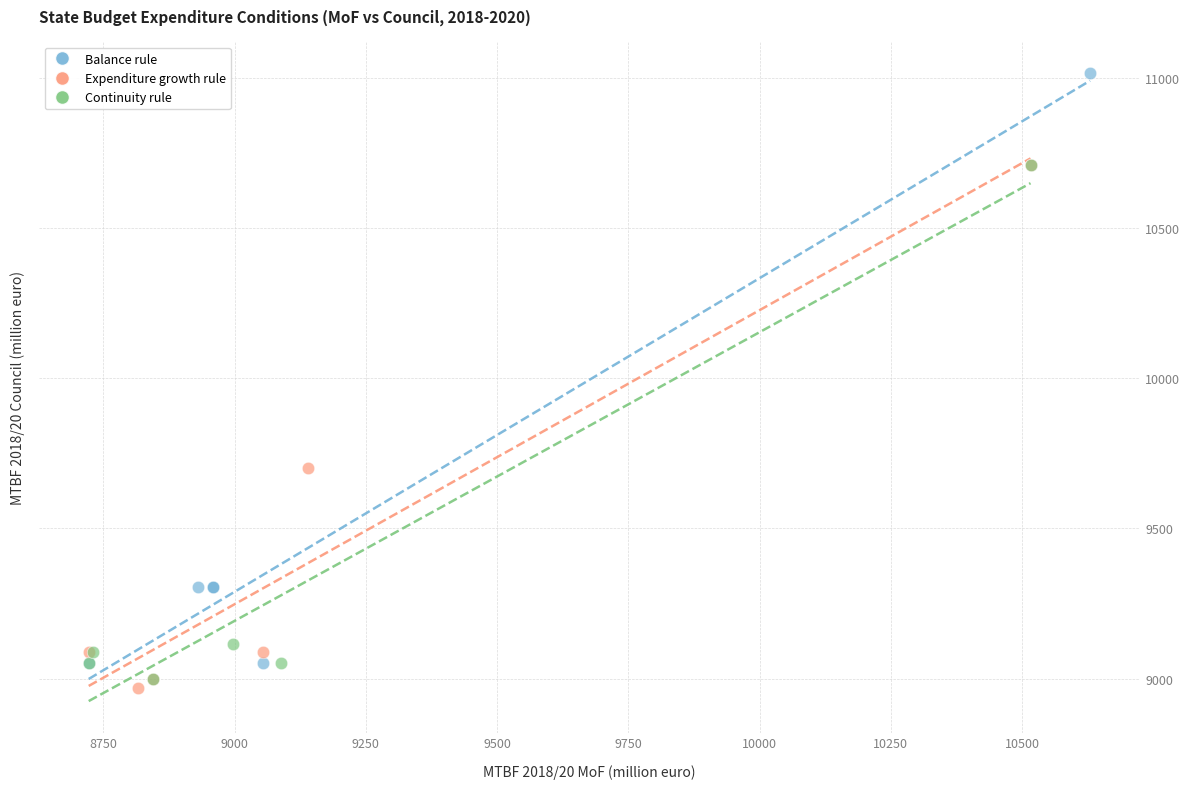

Which series contains the highest Y value?

Balance rule